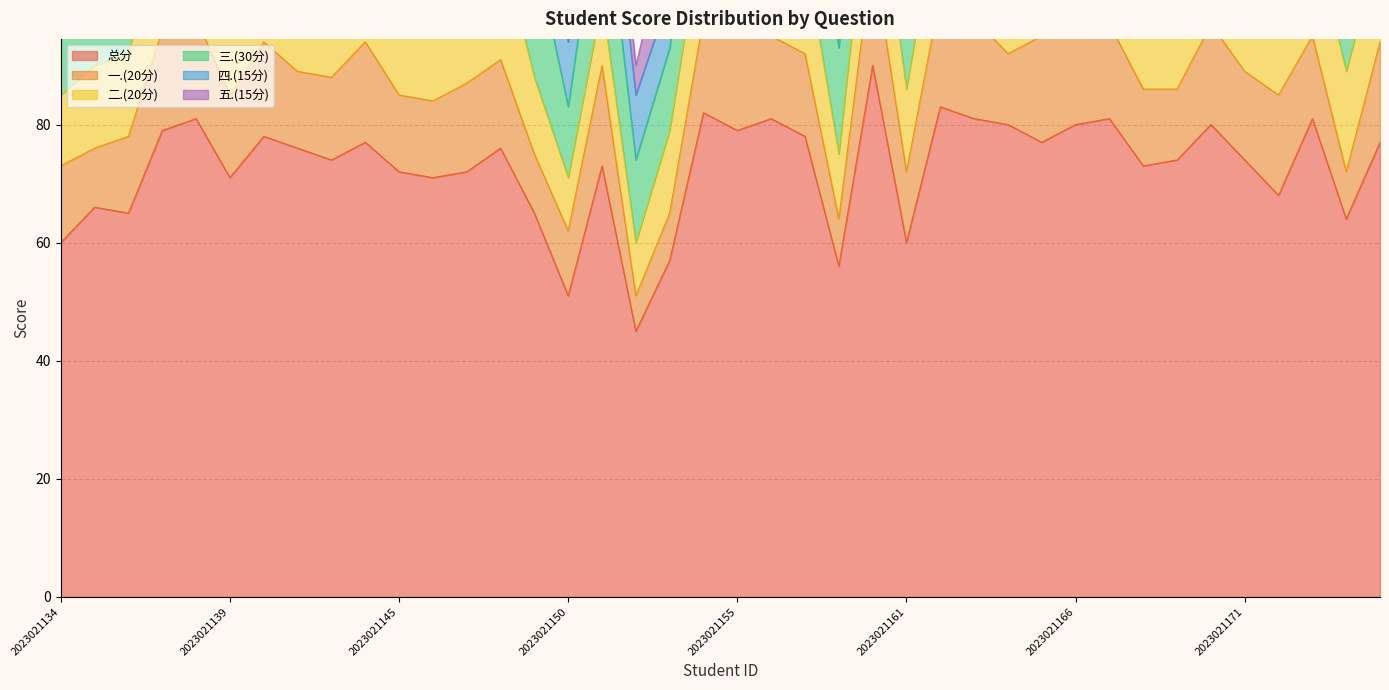

What is the spread (max minus min) of values at 2023021168?

62